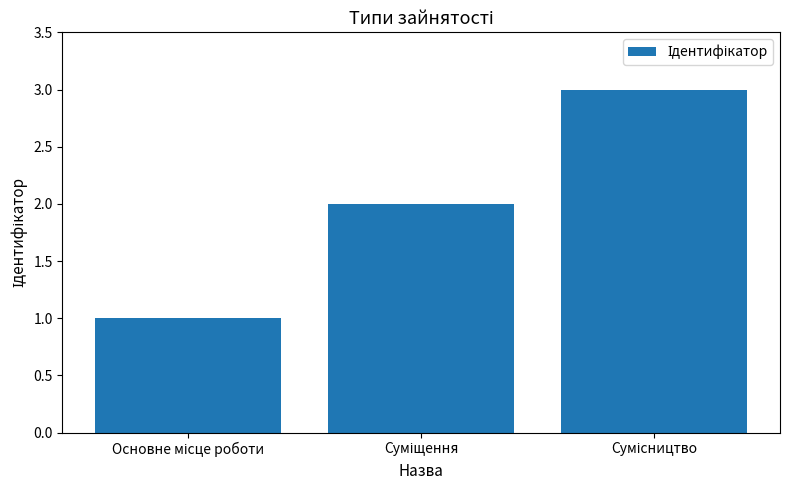

What is the average value?

2